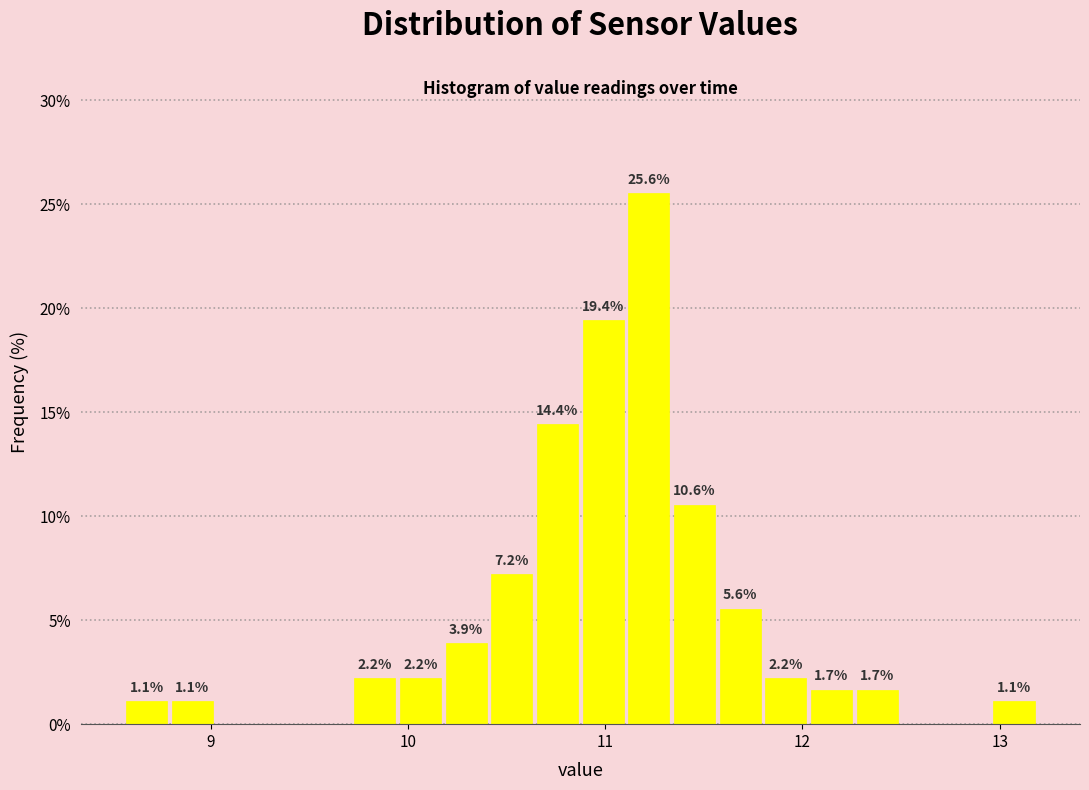

Read against the x-axis, roughly where is the centre of the tallest bar?

11.2